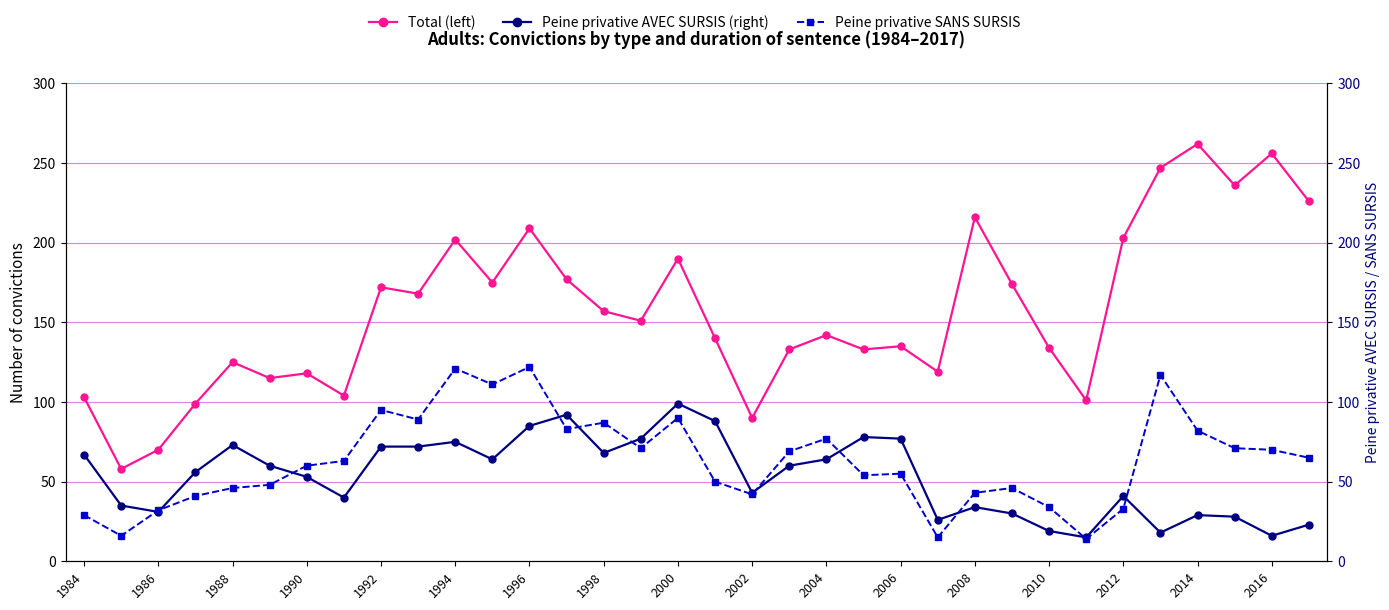

Reading left to right, what are all the values shown in this chart?

Total (left): 103	58	70	99	125	115	118	104	172	168	202	175	209	177	157	151	190	140	90	133	142	133	135	119	216	174	134	101	203	247	262	236	256	226
Avec sursis (right): 67	35	31	56	73	60	53	40	72	72	75	64	85	92	68	77	99	88	43	60	64	78	77	26	34	30	19	15	41	18	29	28	16	23
Sans sursis: 29	16	32	41	46	48	60	63	95	89	121	111	122	83	87	71	90	50	42	69	77	54	55	15	43	46	34	14	33	117	82	71	70	65